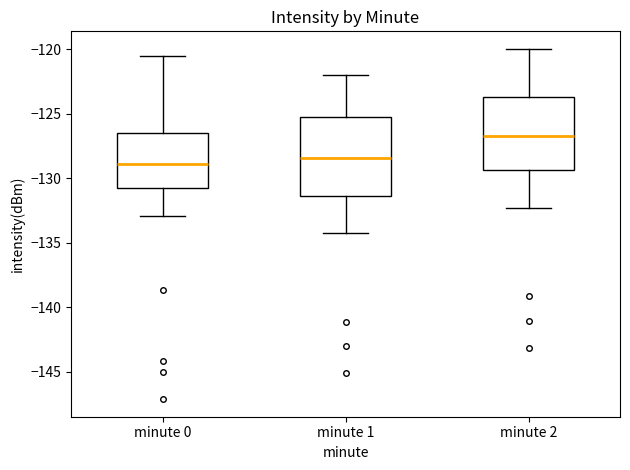

Where is the lower edge of the box for minute 2 on the y-axis? The values are not printed on the chart, so give them approximately, as read against the axis.

-129.5